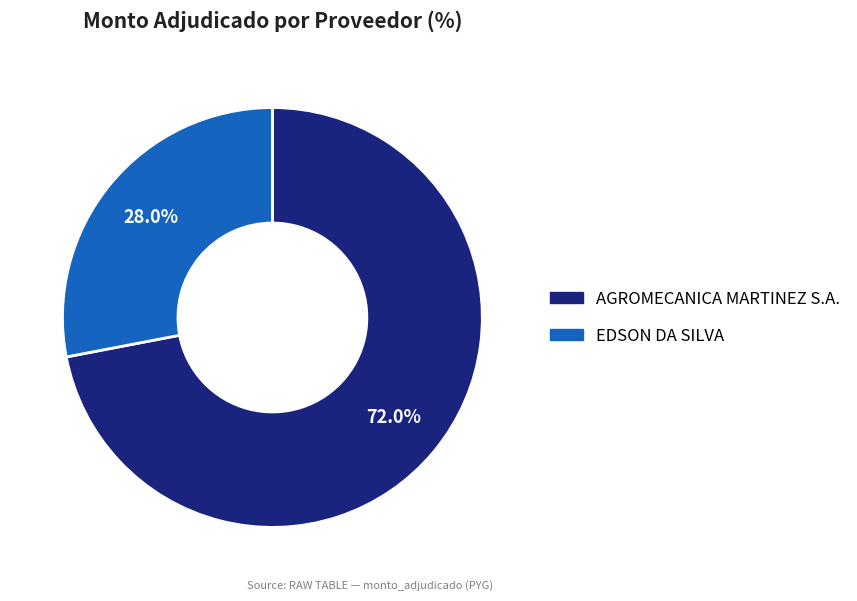

What is the smallest slice in the pie chart?

EDSON DA SILVA